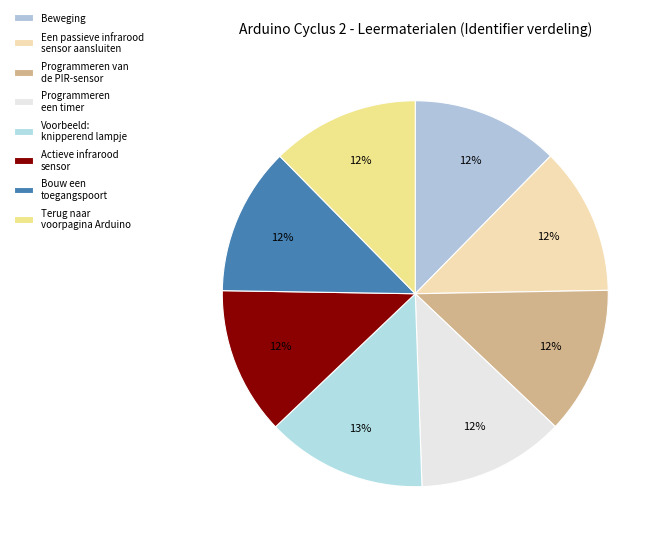

Which category has the biggest portion of the pie?

Voorbeeld: knipperend lampje